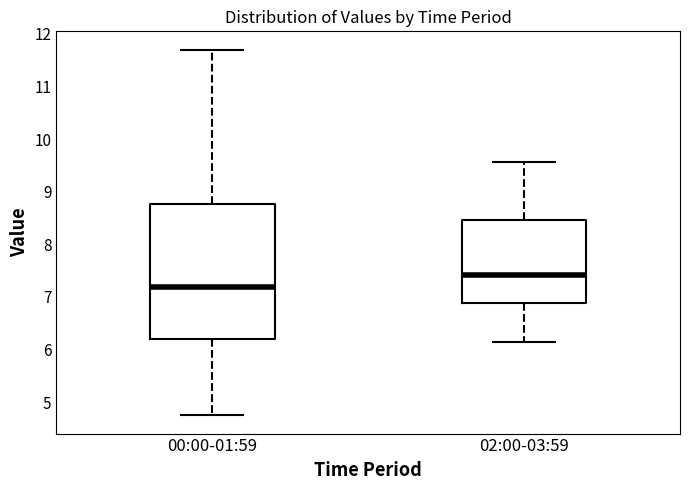

Reading left to right, transcribe this box plot: for each box, give where its median line is, the range the box spans, and where its two whiskers end, as read against the y-axis. The values are not printed on the chart, so give them approximately, as read against the axis.

00:00-01:59: median 7.2, box 6.2 to 8.8, whiskers 4.8 to 11.7
02:00-03:59: median 7.4, box 6.9 to 8.5, whiskers 6.2 to 9.6